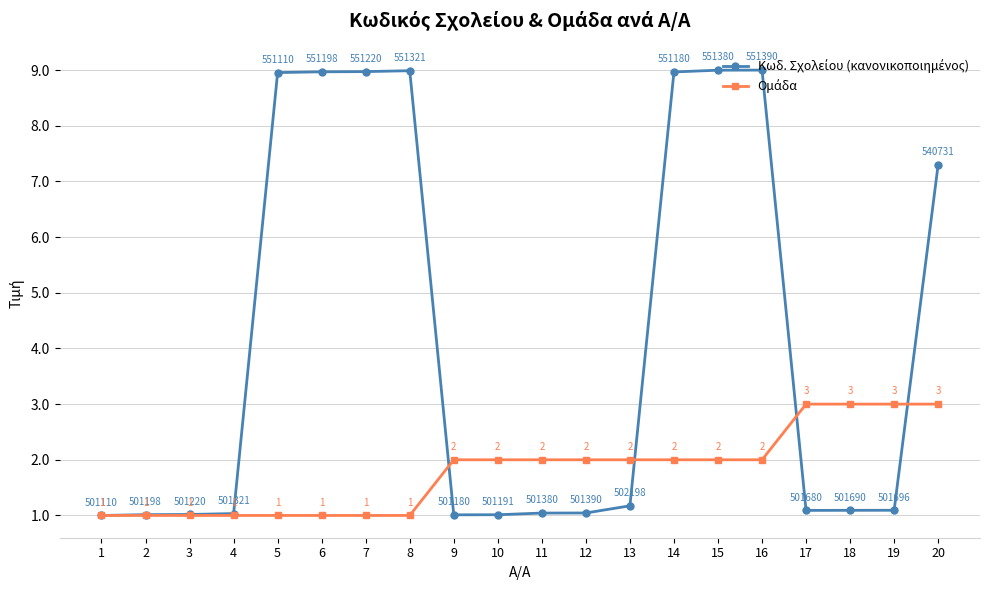

What is the difference between the highest and lowest values at 12?

1.0